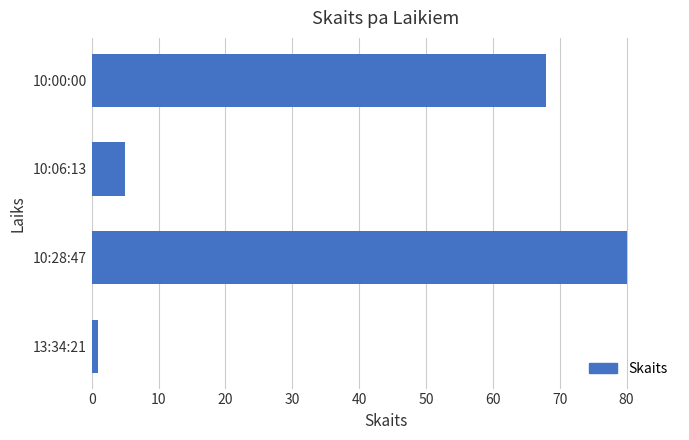

At which label is the value closest to 40?

10:00:00